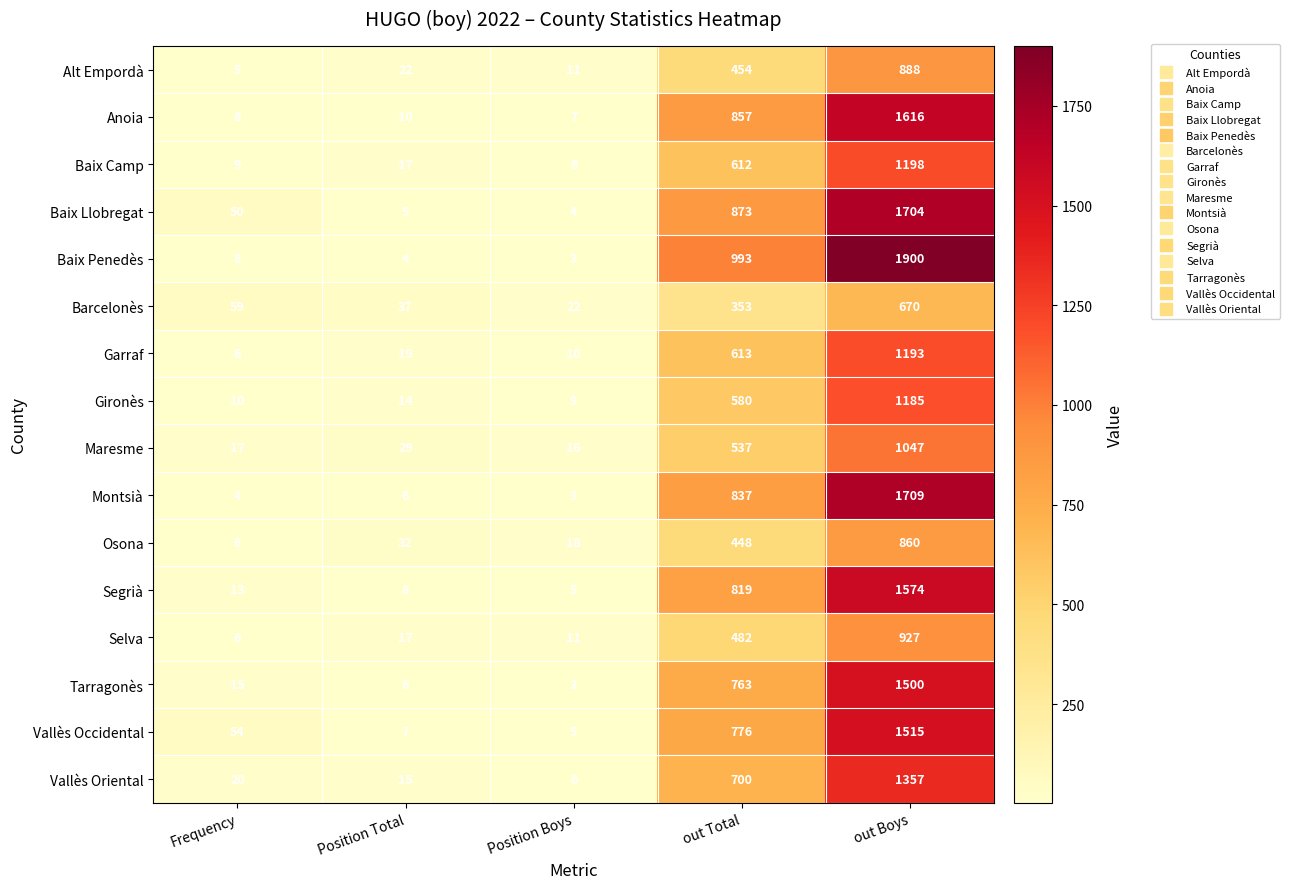

Rank the categories by Segrià value from lowest to highest.

Position Boys, Position Total, Frequency, out Total, out Boys